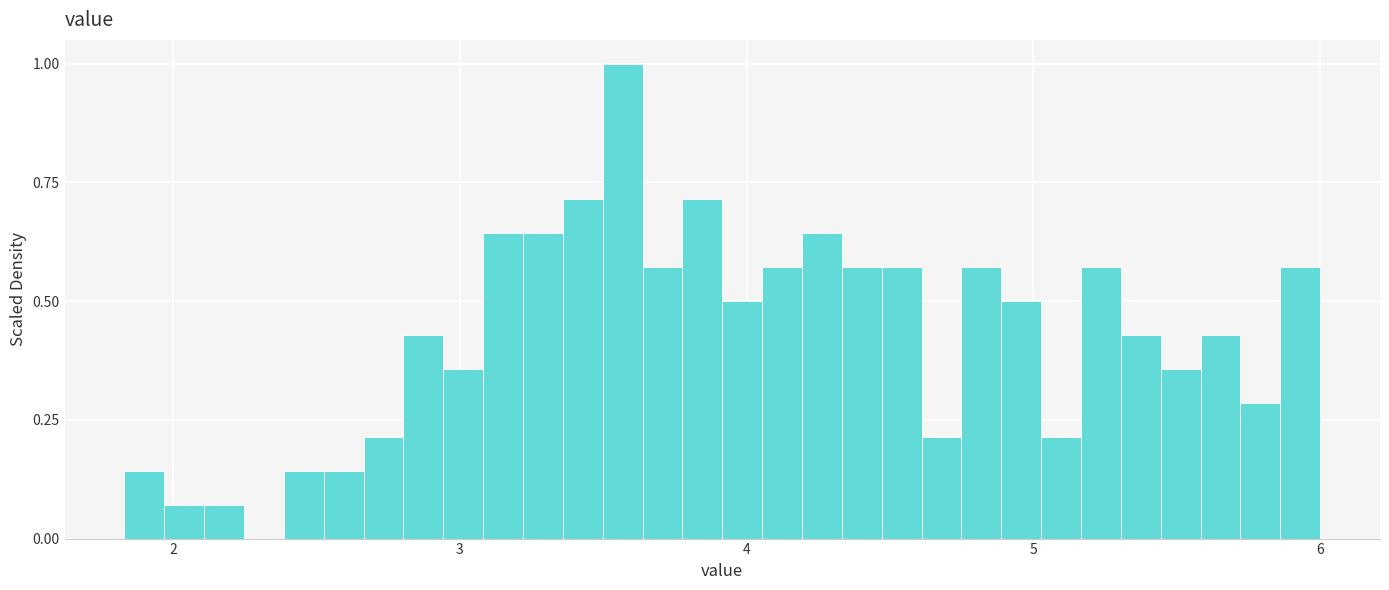

Around what value on the x-axis is the tallest bar? Give the approximate position of its centre, as read against the axis.

3.6